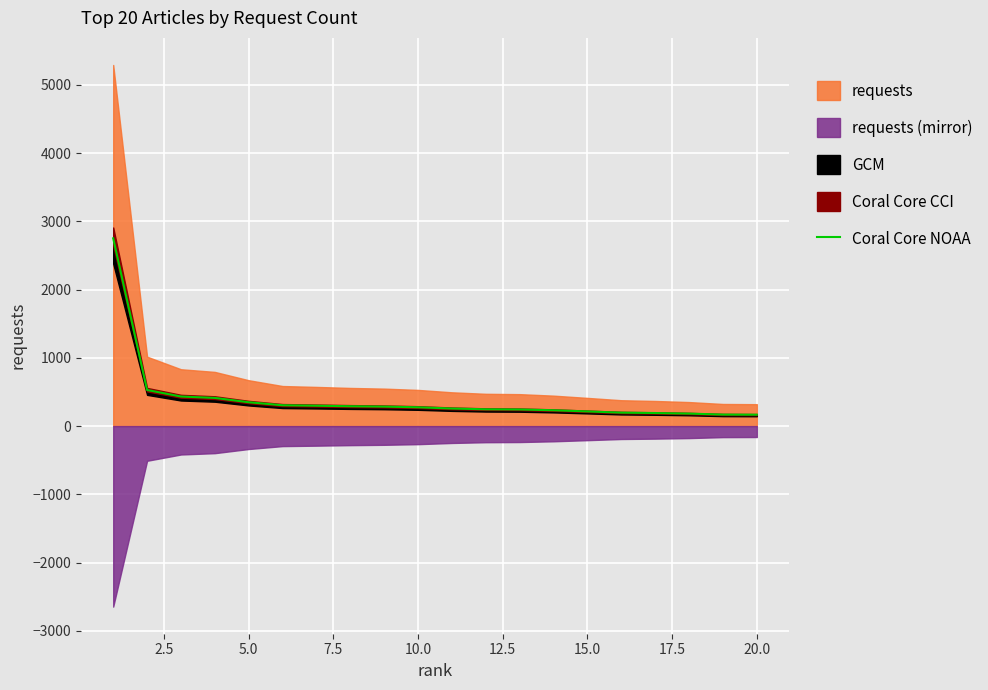

How many data points does each series have?

20